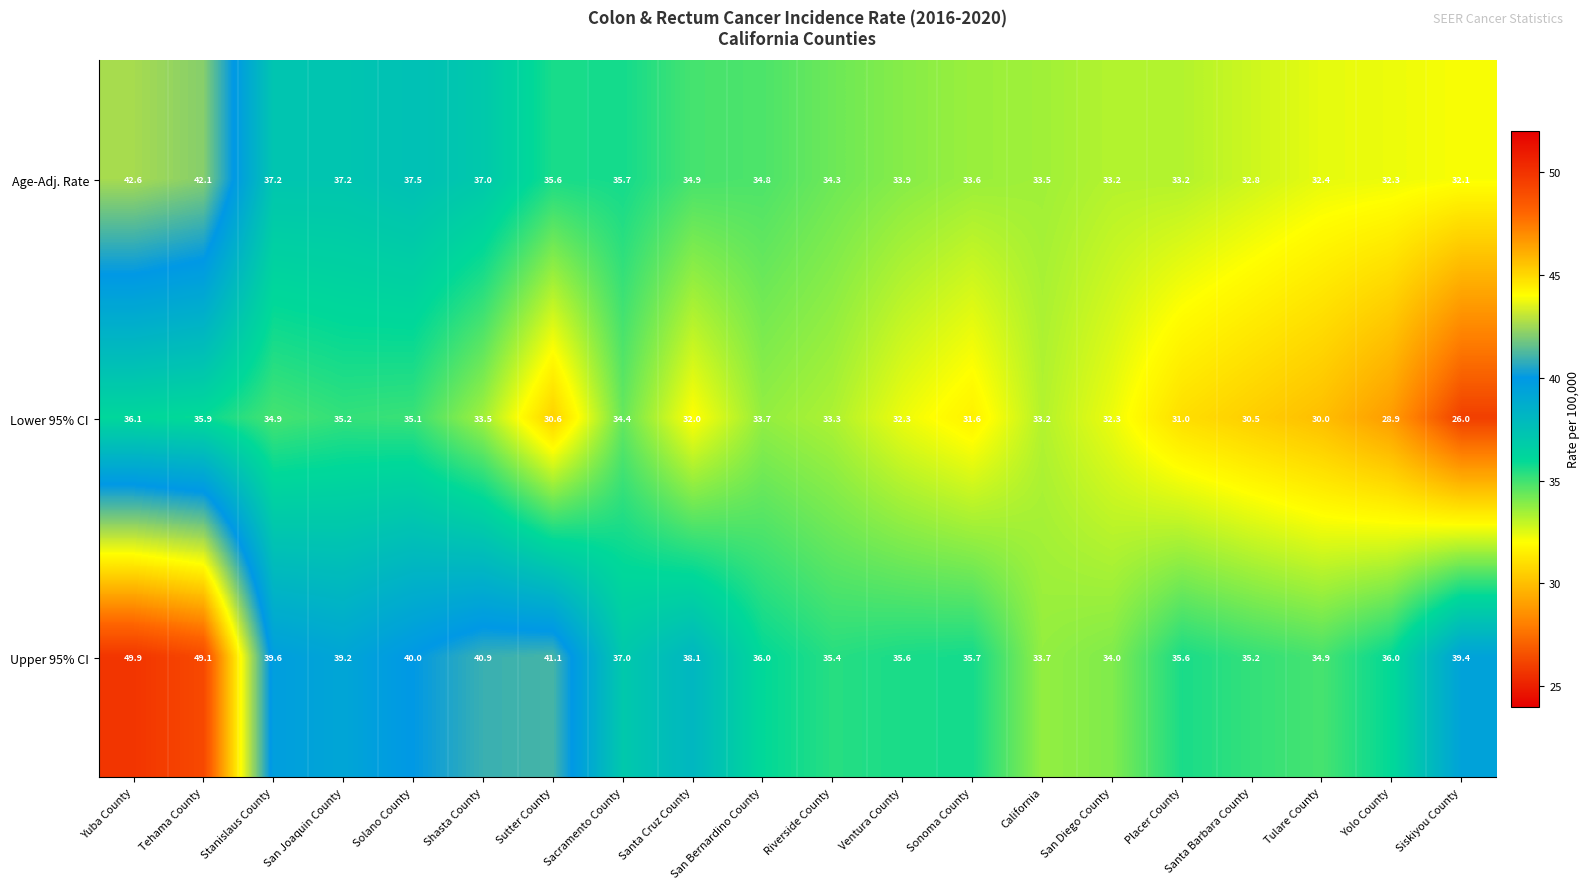

What is the difference between the second highest and minimum values in the Lower 95% CI series?

9.9